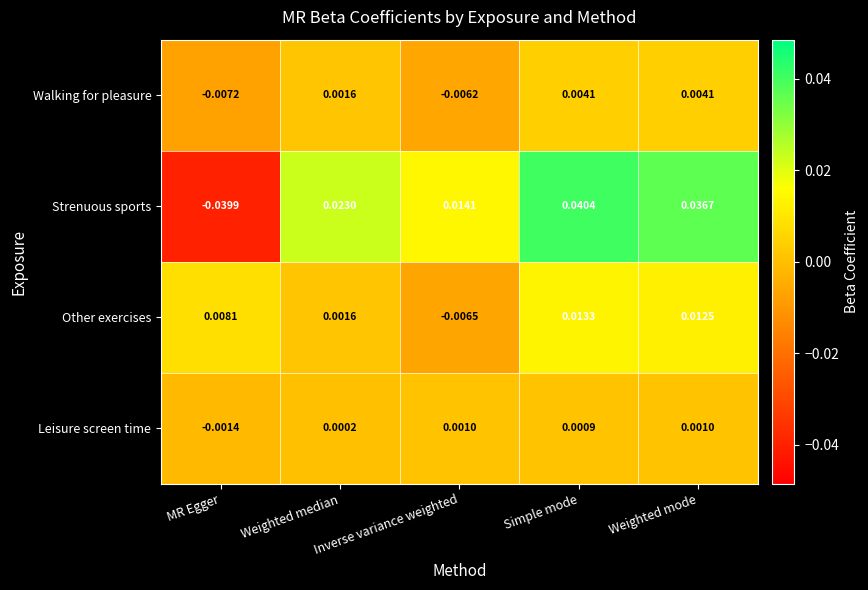

Which series has the largest range (max minus min)?

Strenuous sports